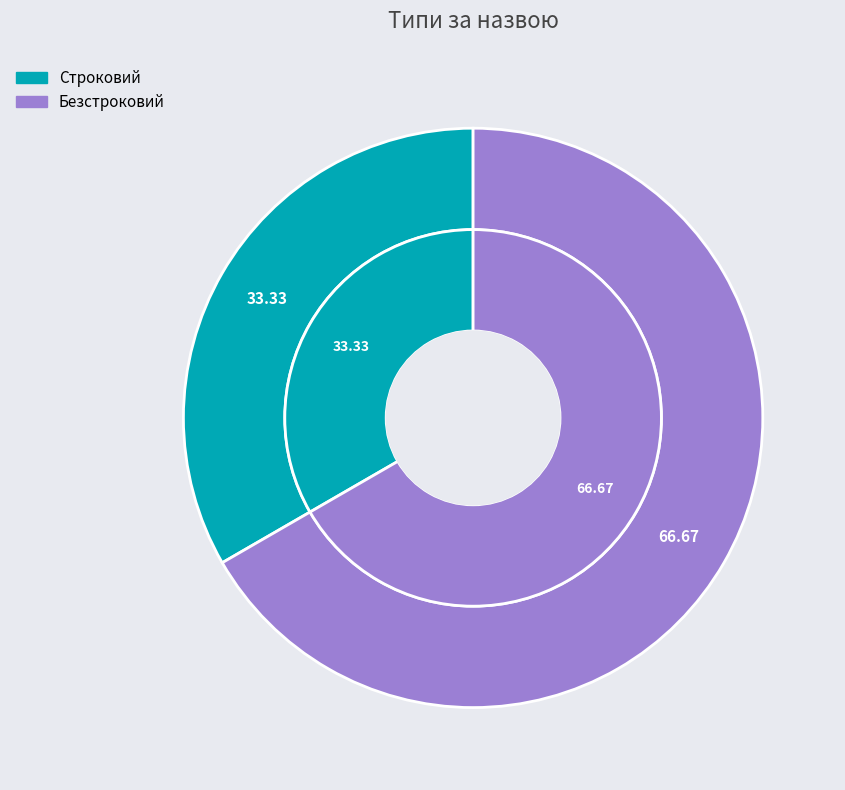

Which slice represents more than half of the pie?

Безстроковий